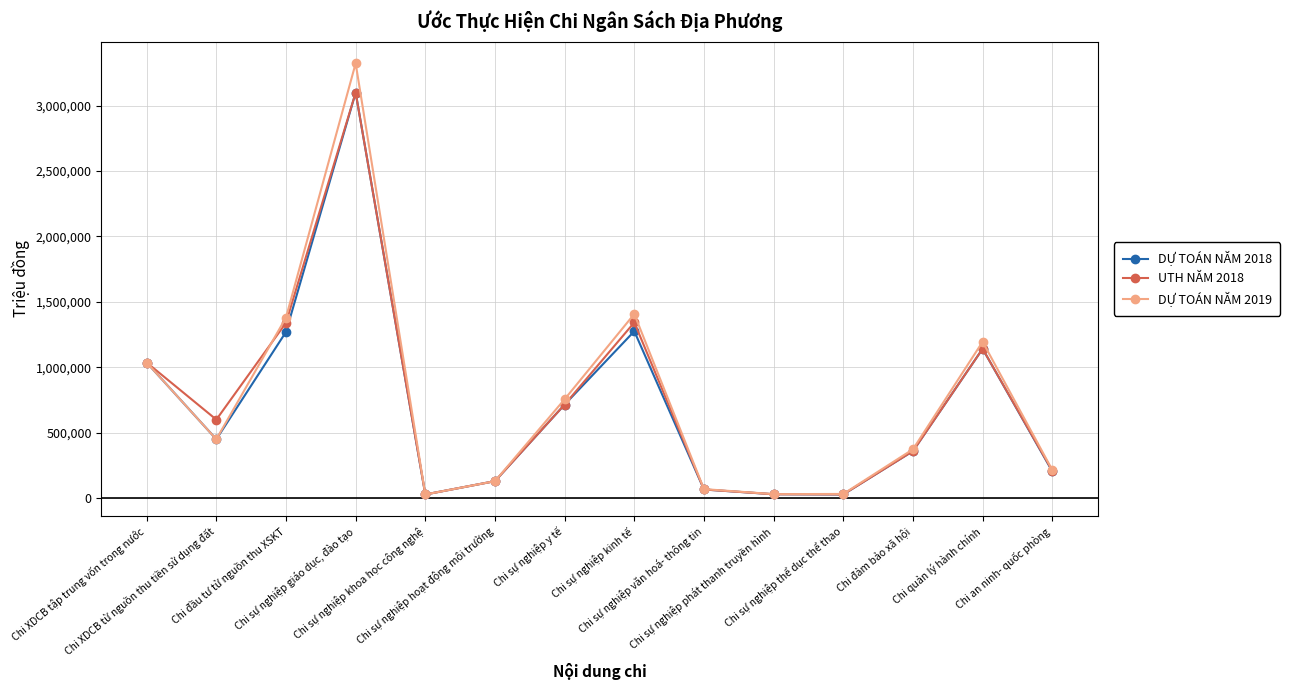

What is the average value of the DỰ TOÁN NĂM 2018 series?

702424